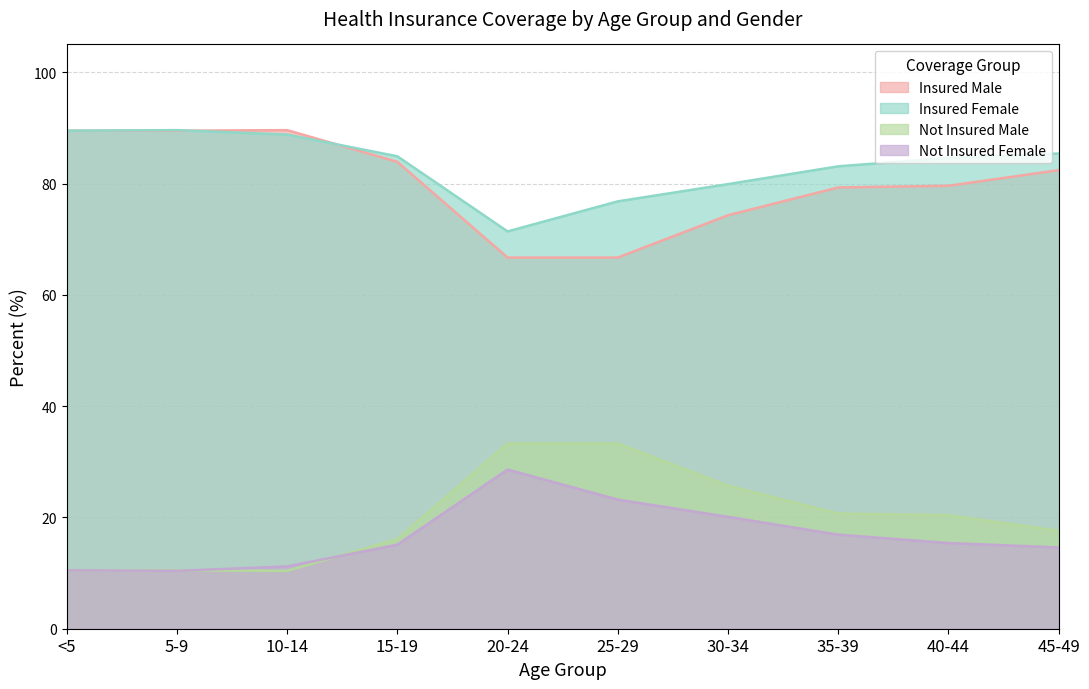

Is the value of Not Insured Female at 15-19 greater than the value of Insured Male at <5?

No